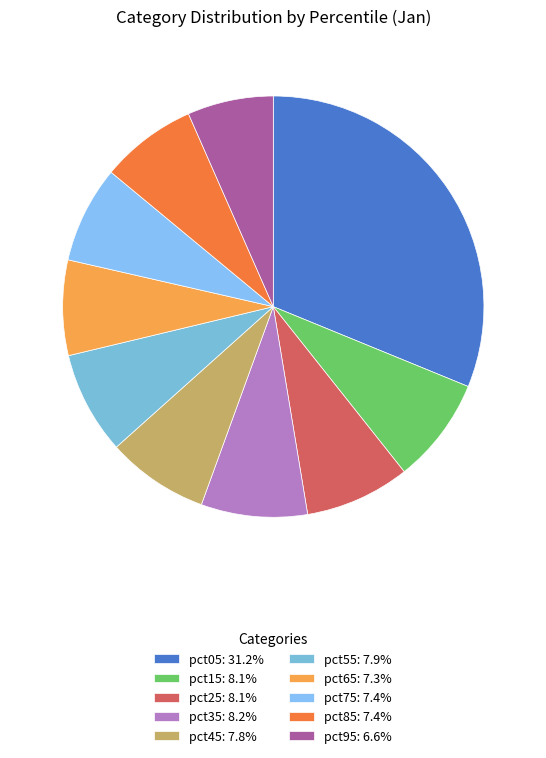

To the nearest percent, what is the combined percentage of pct25 and pct45?

16%